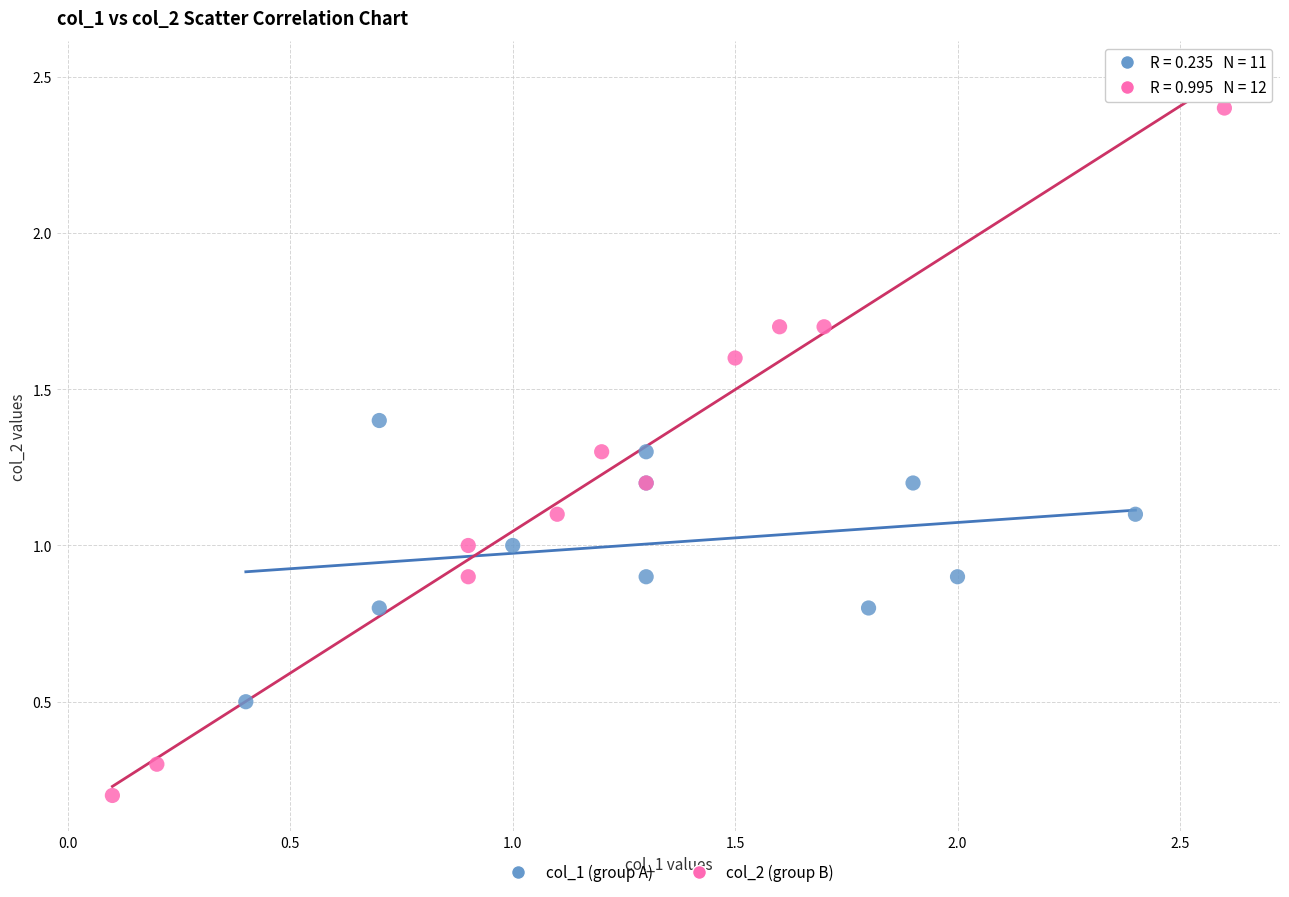

Which series reaches the maximum Y coordinate?

col_2 (group B)